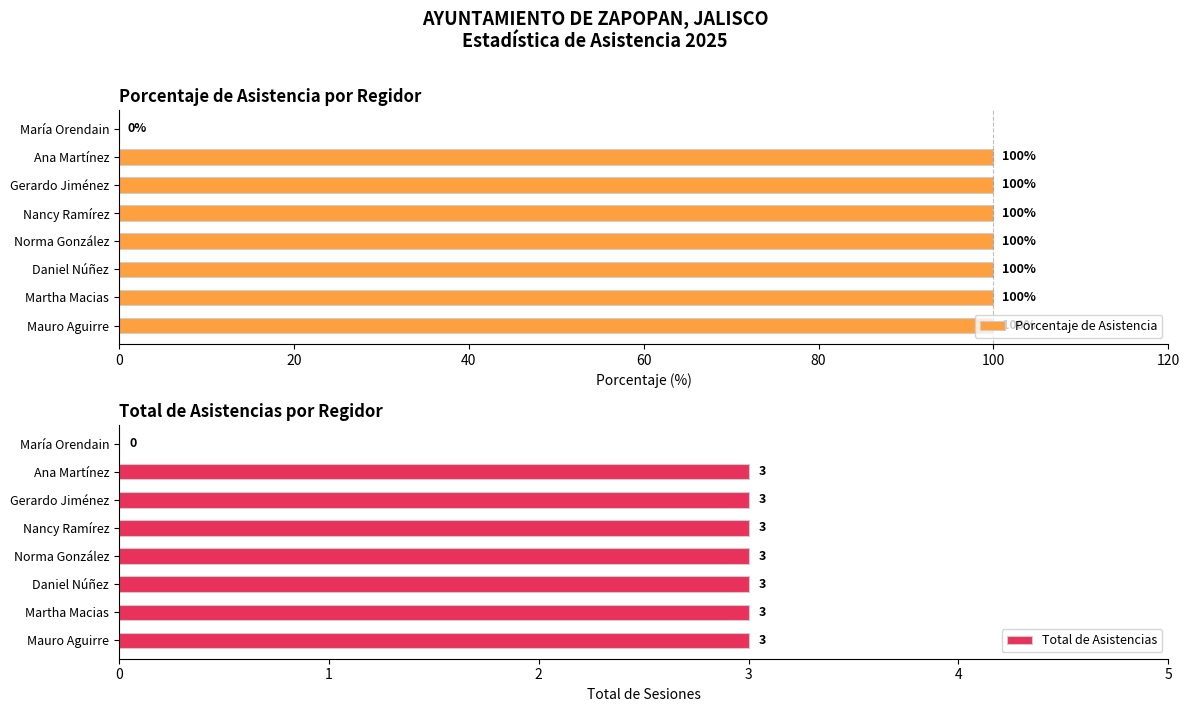

What is the highest value of the Porcentaje de Asistencia series?

100